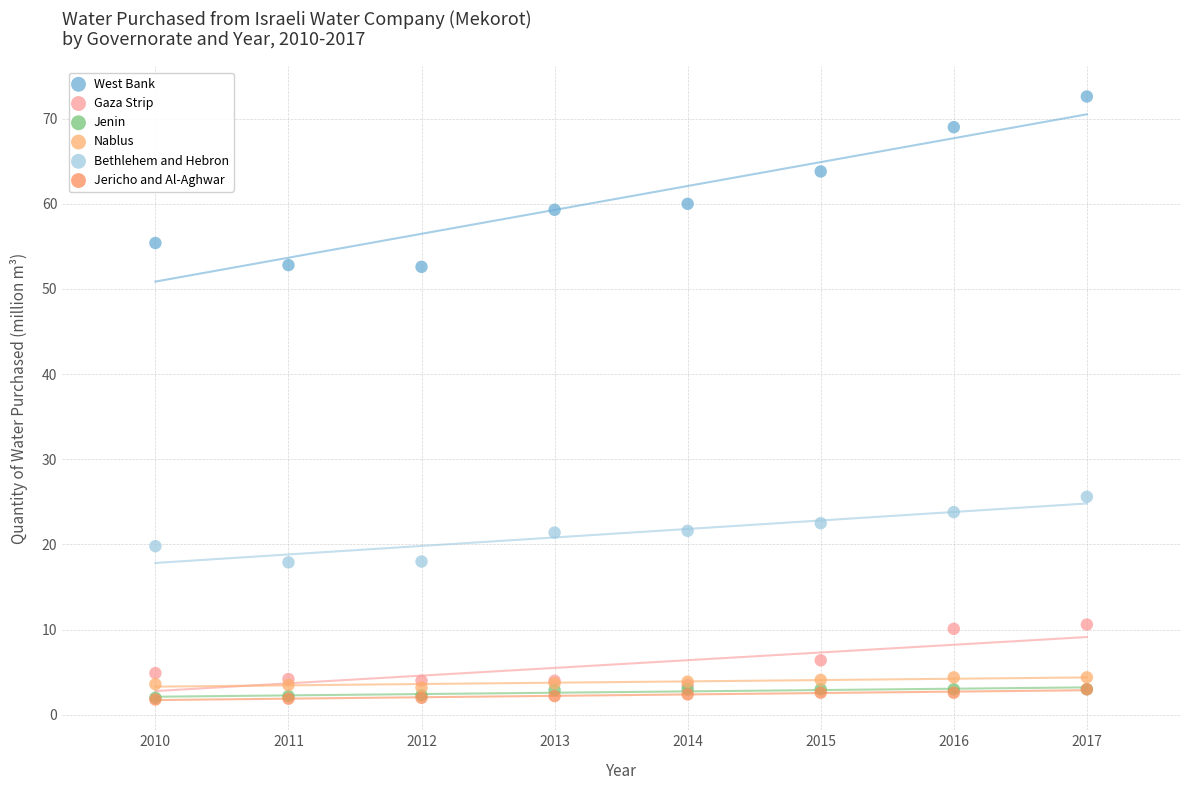

What are all the series names shown in the legend?

West Bank, Gaza Strip, Jenin, Nablus, Bethlehem and Hebron, Jericho and Al-Aghwar